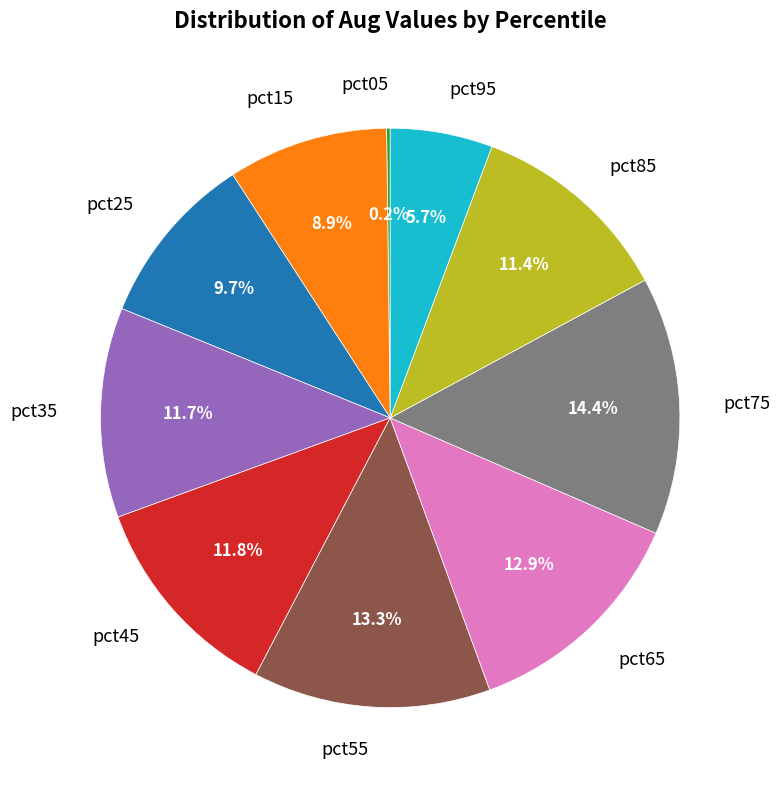

Does pct85 account for over 50% of the chart?

No